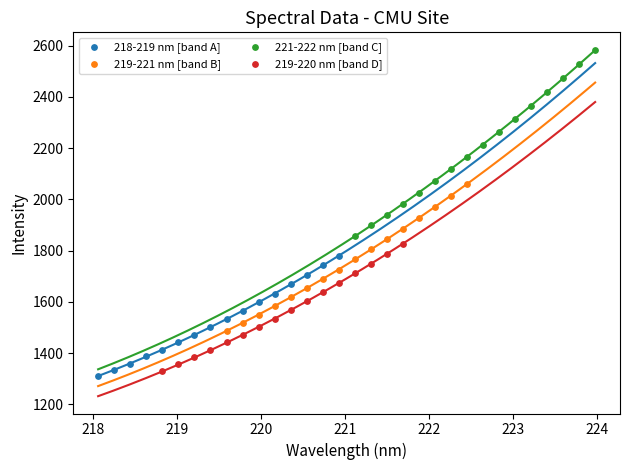

Which series contains the lowest Y value?

218-219 nm [band A]